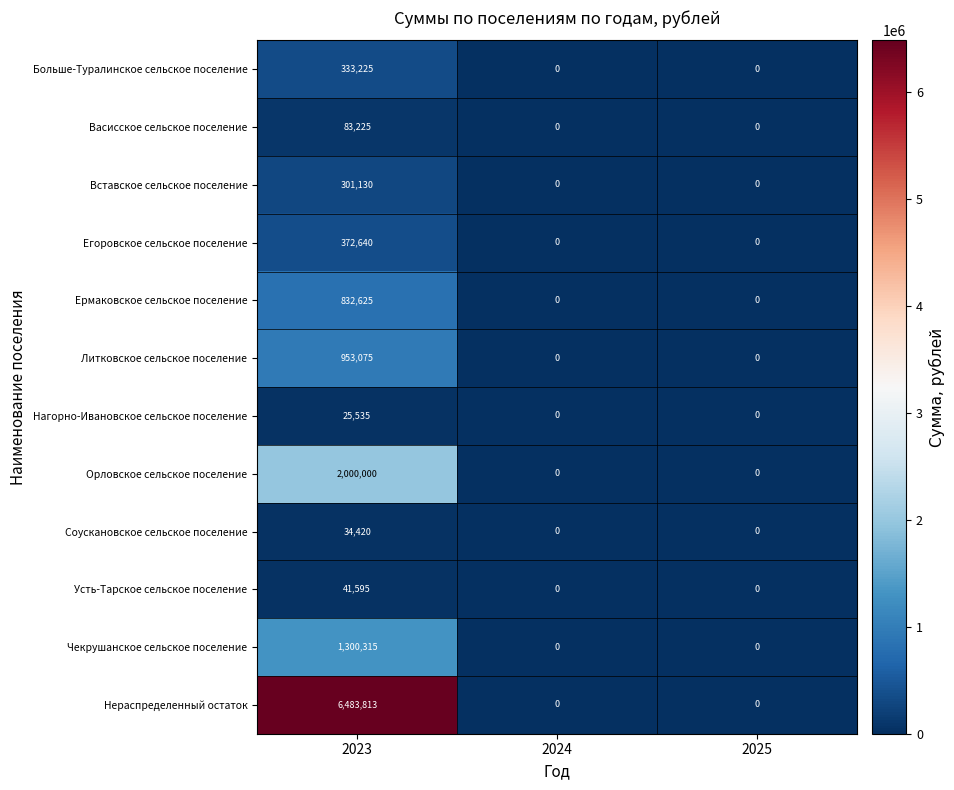

Is it true that Больше-Туралинское сельское поселение equals -150785 at 2024?

False